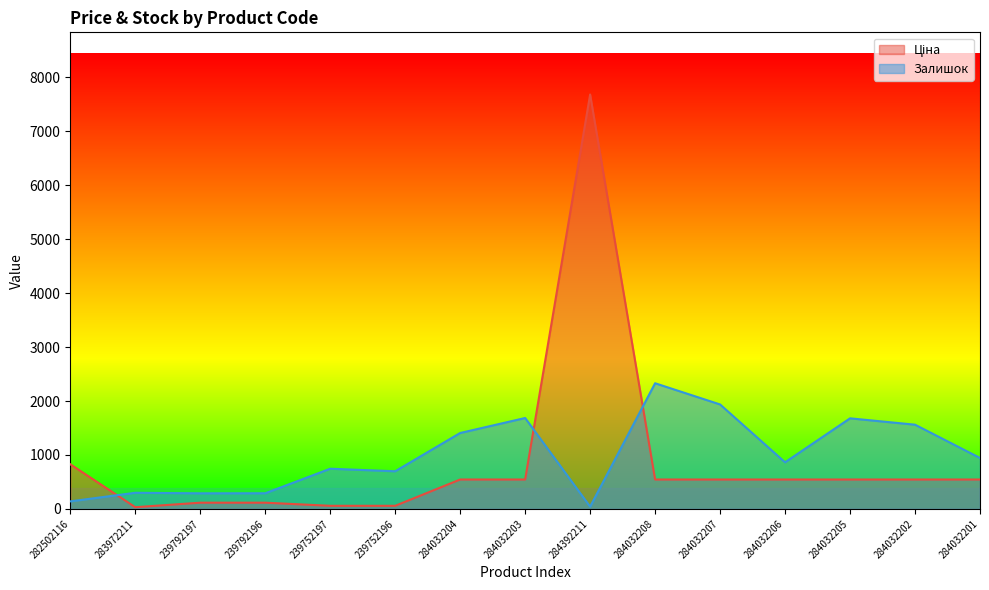

What is the label of the 1st point from the left?

282502116